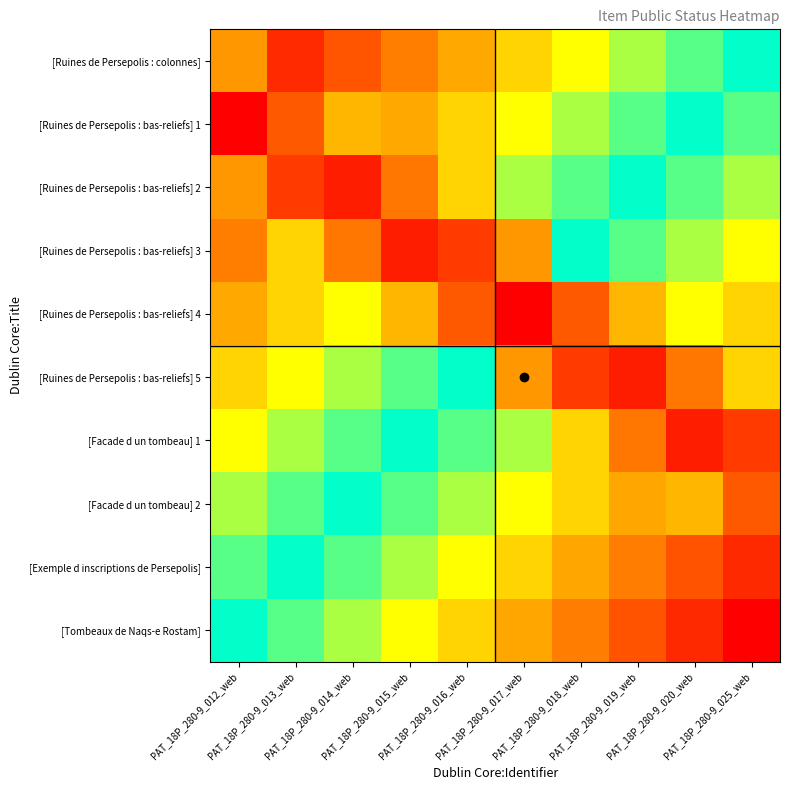

Rank the series by their maximum value, from highest to lowest.

[Ruines de Persepolis : bas-reliefs] 1, [Tombeaux de Naqs-e Rostam], [Ruines de Persepolis : bas-reliefs] 4, [Ruines de Persepolis : bas-reliefs] 2, [Ruines de Persepolis : bas-reliefs] 3, [Ruines de Persepolis : bas-reliefs] 5, [Facade d un tombeau] 1, [Exemple d inscriptions de Persepolis], [Facade d un tombeau] 2, [Ruines de Persepolis : colonnes]